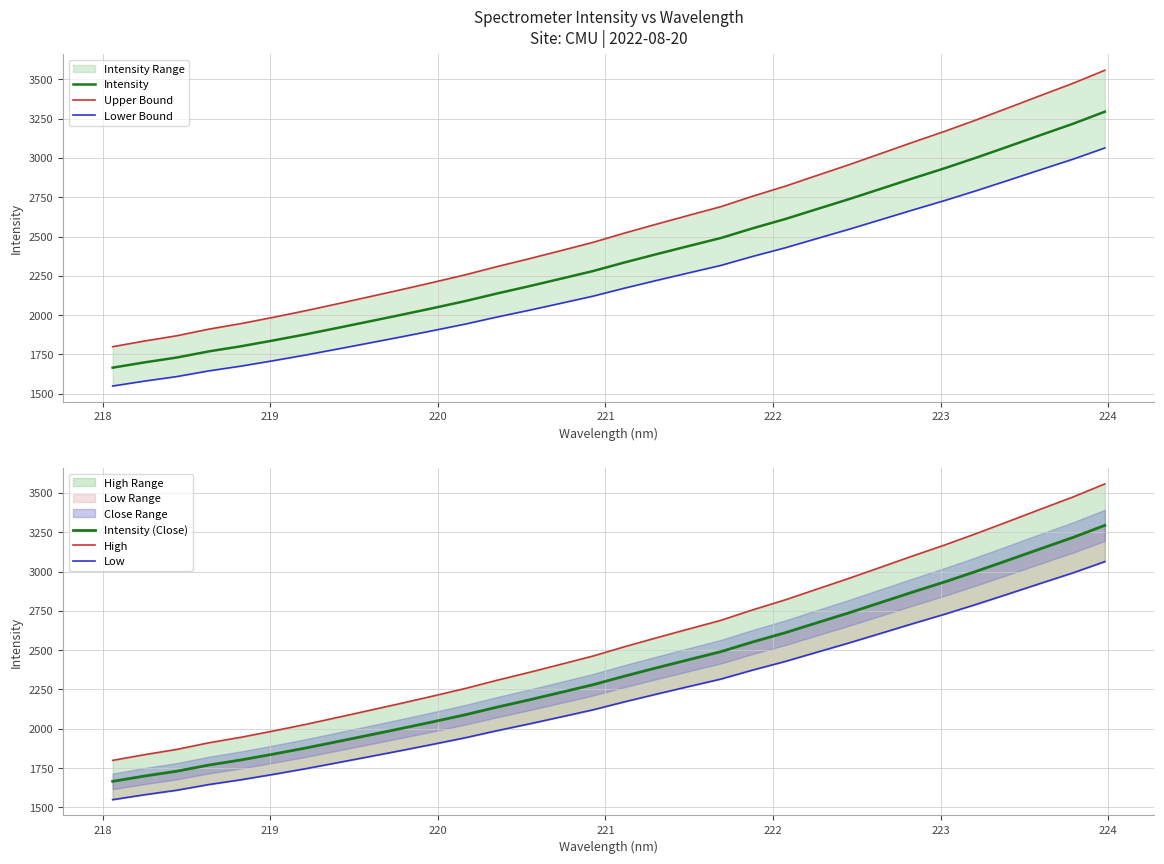

True or false: Upper Bound and Intensity cross at least once.

False